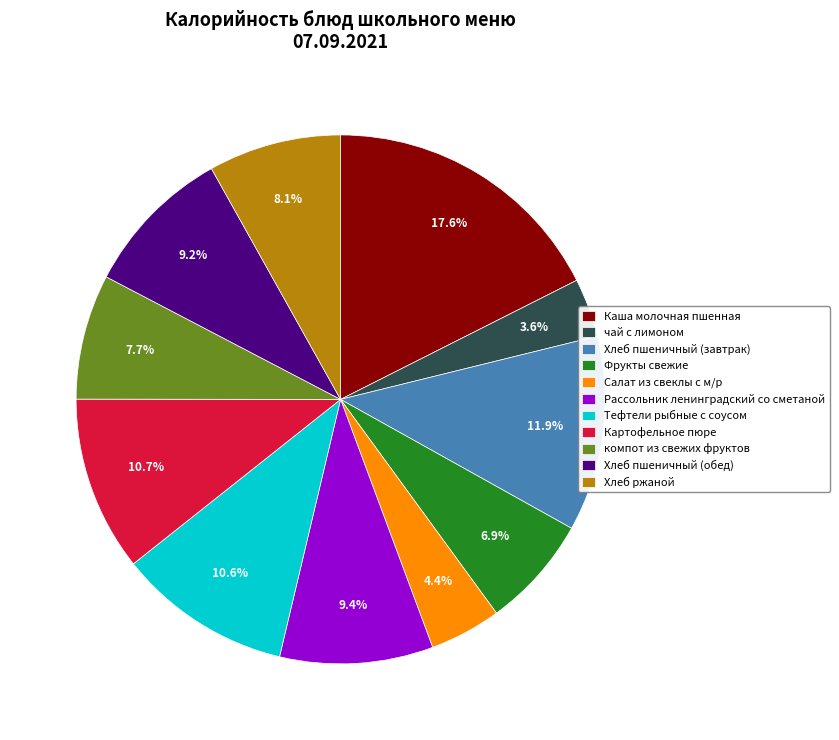

The Фрукты свежие slice represents 22% of the pie. True or false?

False